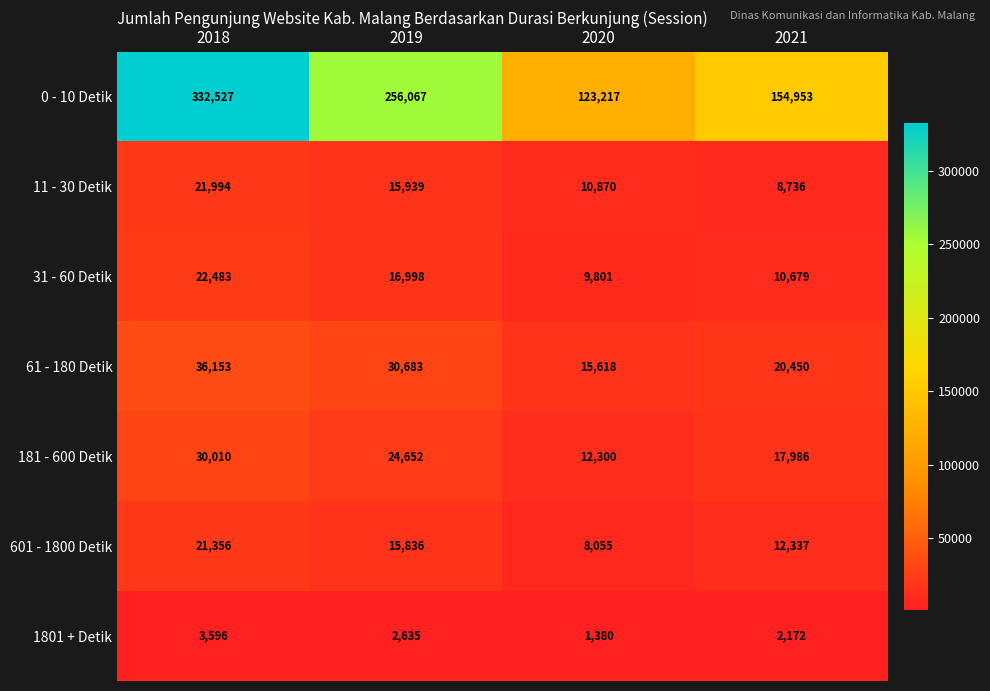

Count the 181 - 600 Detik values in the range 17986 to 30010.

3